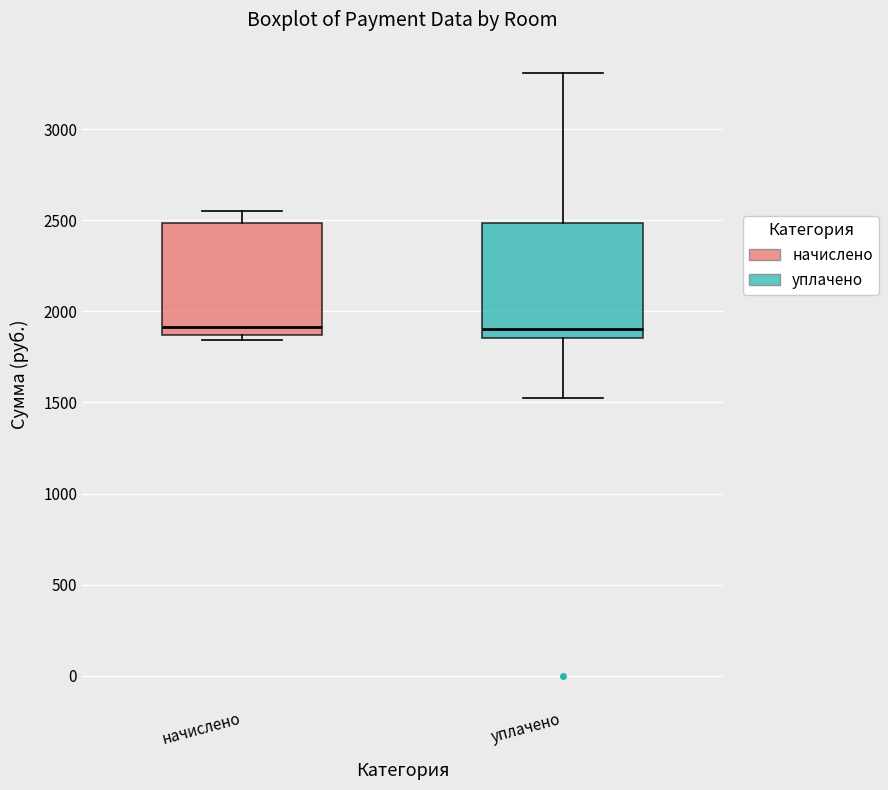

Reading left to right, read every box against the y-axis: the position of its median line, the range the box covers, and the ends of its whiskers. The values are not printed on the chart, so give them approximately, as read against the axis.

начислено: median 1900, box 1850 to 2500, whiskers 1850 (just below the box's lower edge) to 2550
уплачено: median 1900, box 1850 to 2500, whiskers 1500 to 3300